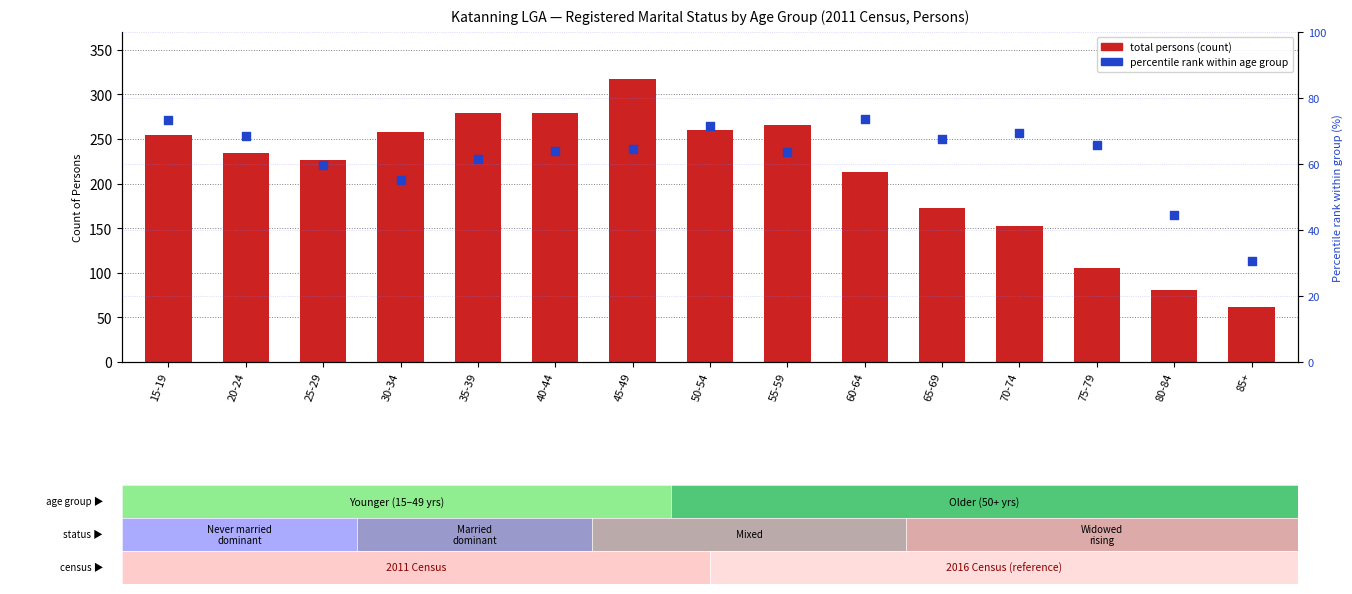

Which series contains the highest Y value?

total persons